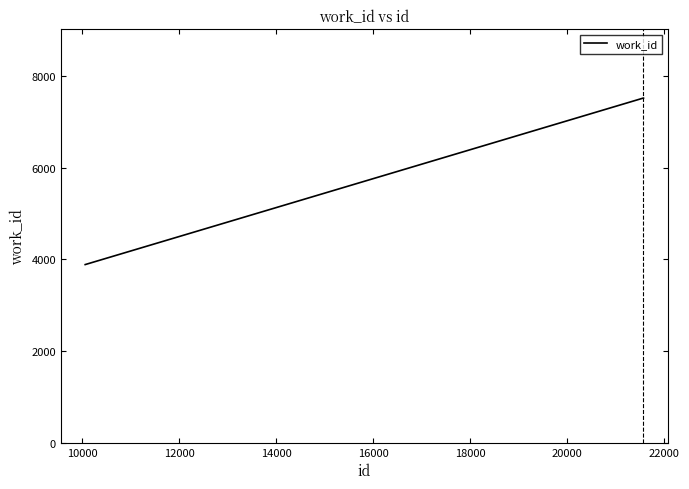

Reading left to right, list all the values displayed in this chart.

3887	7519	7519	7519	7519	7519	7519	7519	7519	7519